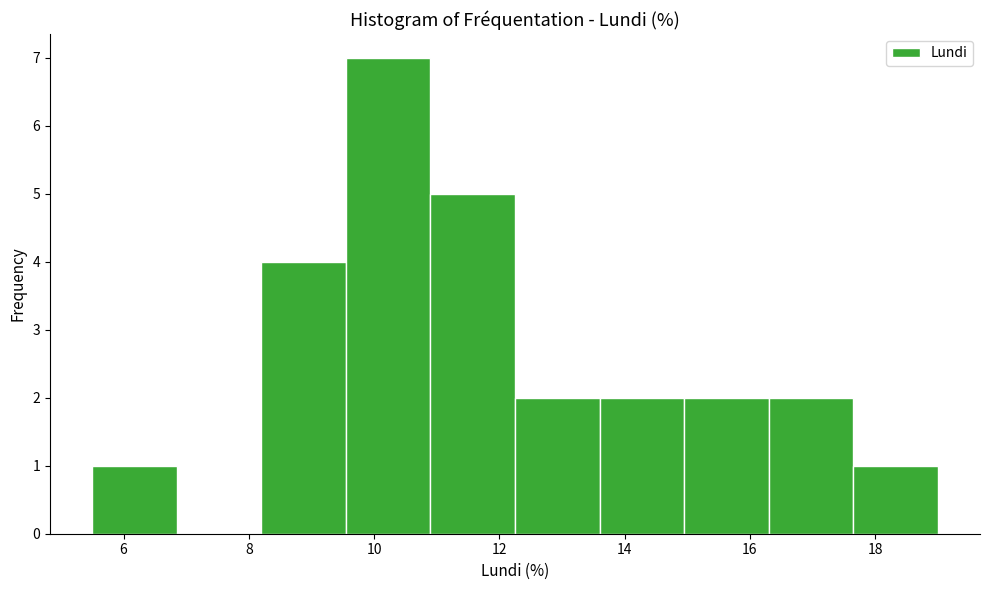

Over which range of the x-axis is the bar tallest?

9.55 to 10.90